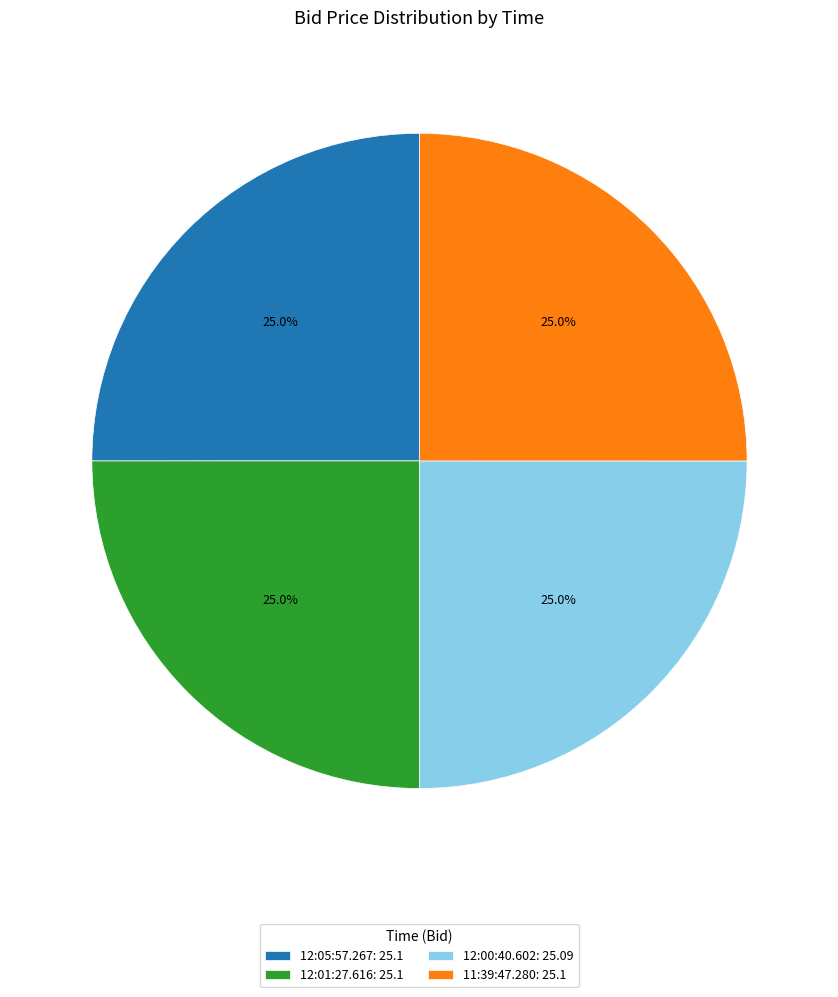

Does 12:00:40.602 account for over 50% of the chart?

No